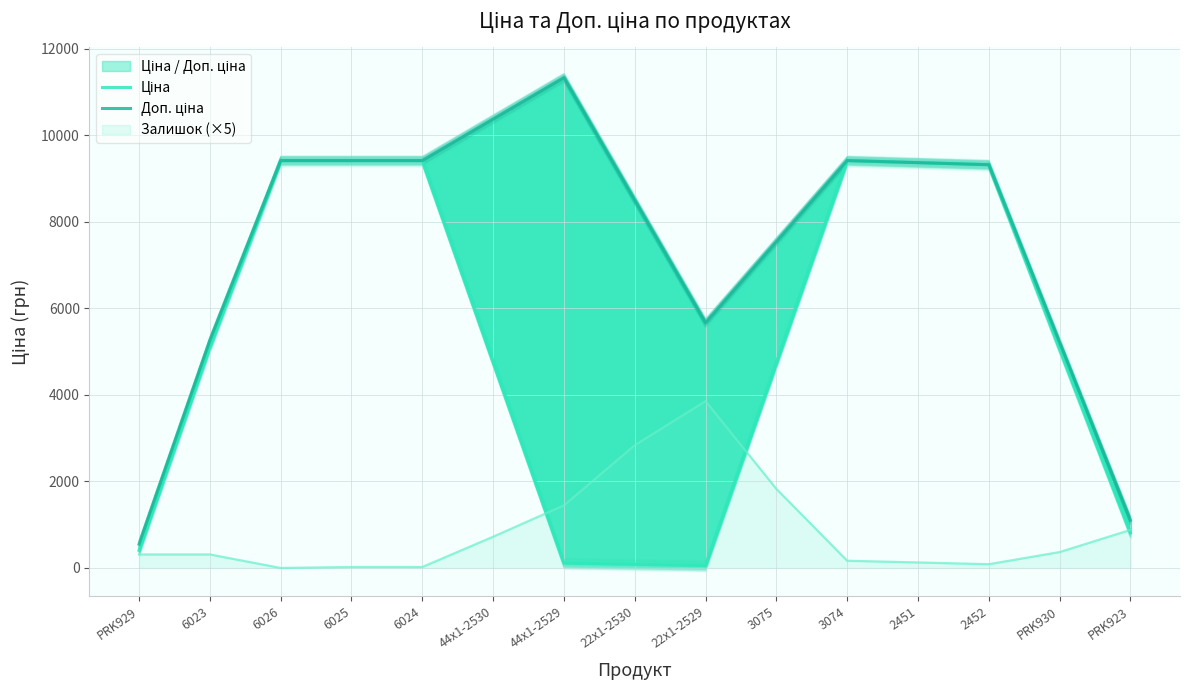

Where does the Доп. ціна series first go above 9321?

6026